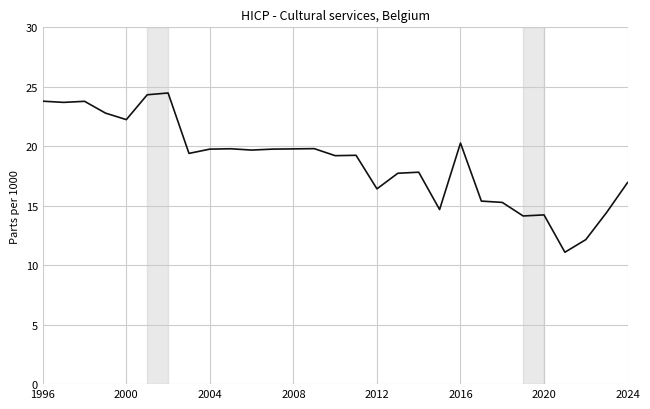

What is the greatest value displayed?

24.5